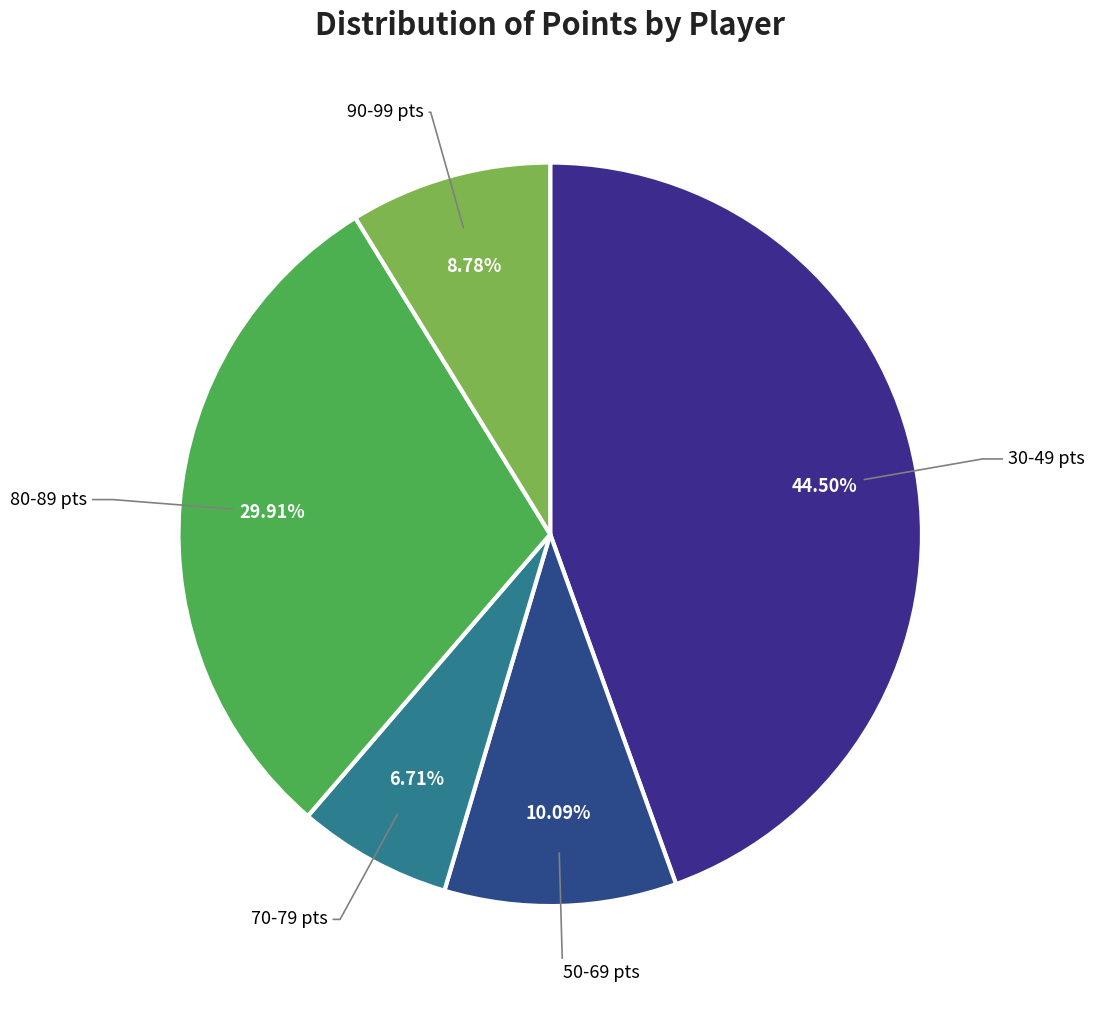

To the nearest percent, what is the difference between the largest and smallest slice percentages?

38%